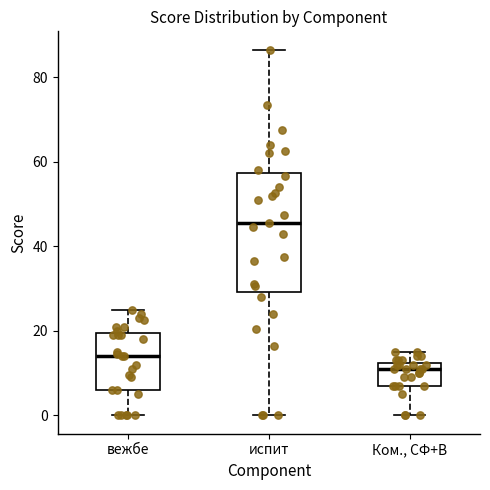

Comparing the boxes themselves (not the whiskers), which one is the tallest?

испит